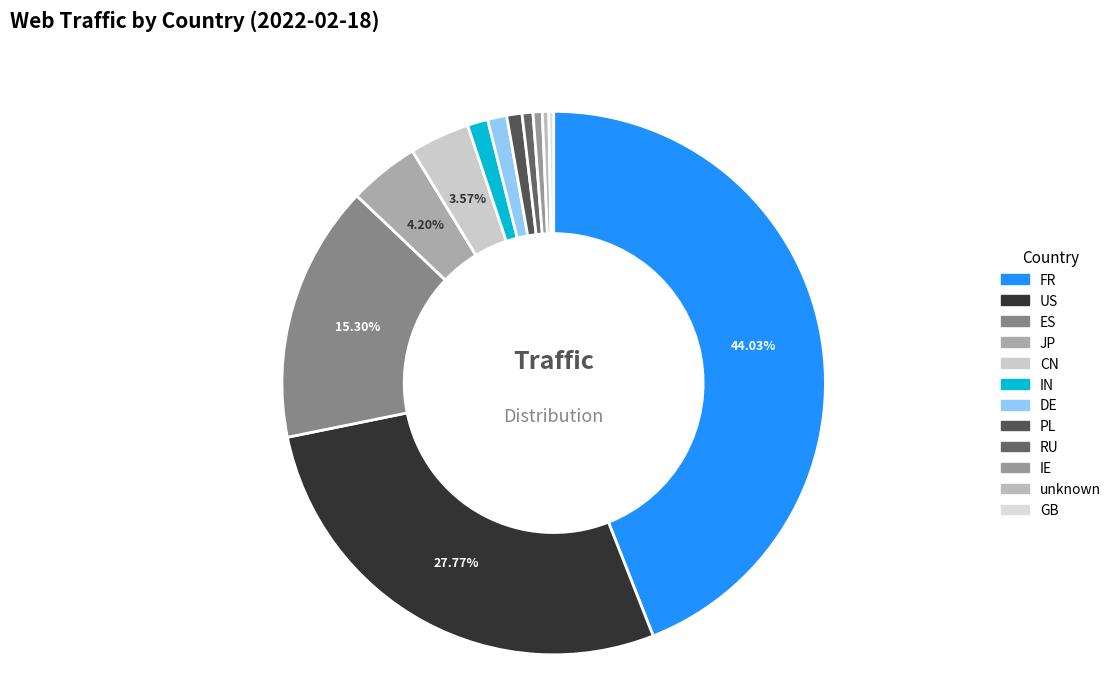

What is the largest slice in the pie chart?

FR